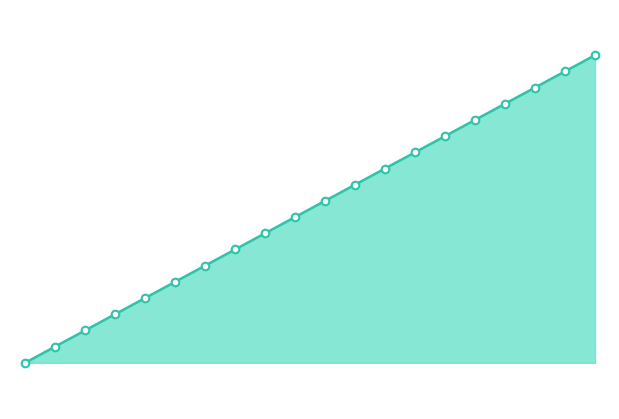

Is this an area chart (filled region under the line)?

Yes